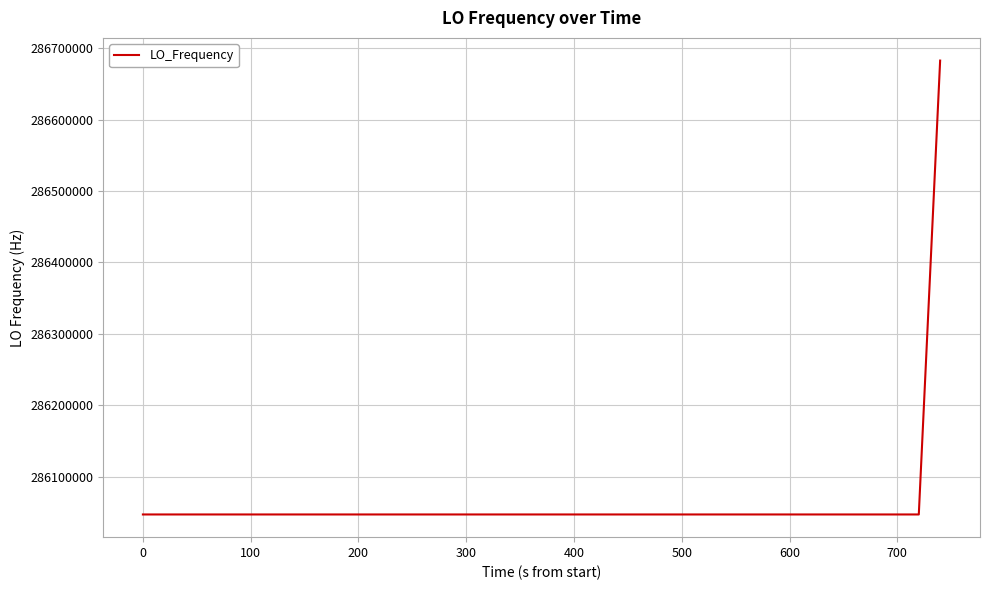

What is the difference between the maximum and minimum values?

635708.4